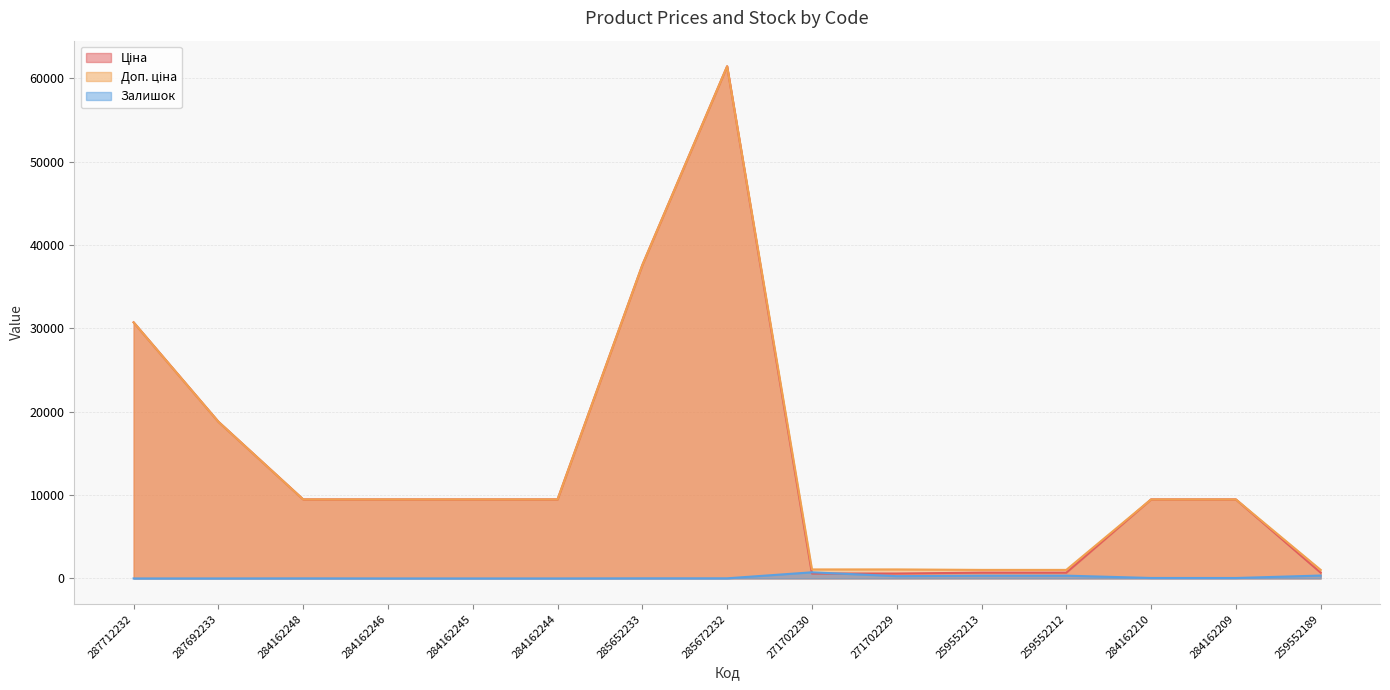

What is the label of the 11th point from the left?

259552213